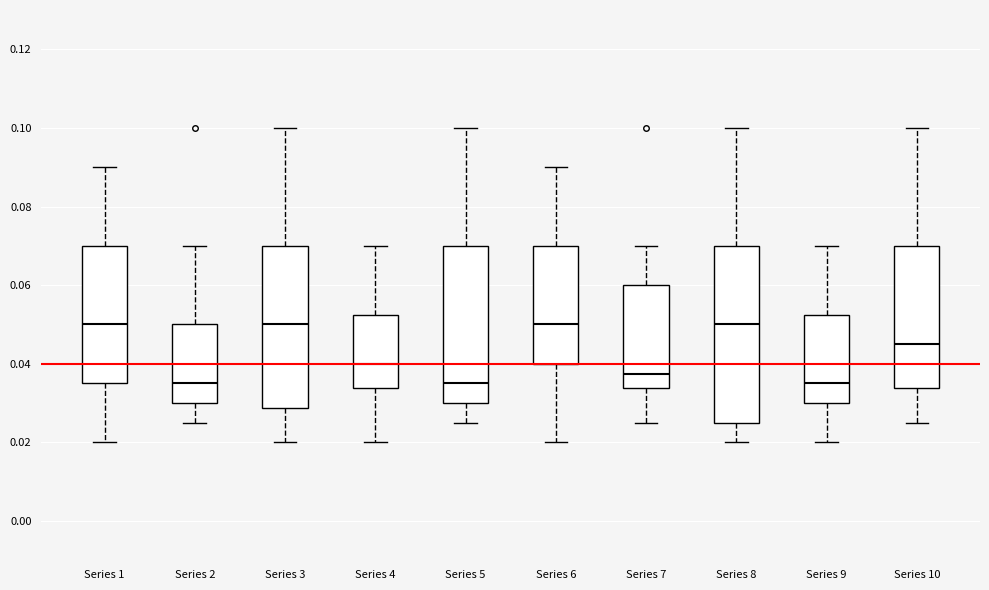

Reading left to right, transcribe this box plot: for each box, give where its median line is, the range the box spans, and where its two whiskers end, as read against the y-axis. The values are not printed on the chart, so give them approximately, as read against the axis.

Series 1: median 0.050, box 0.036 to 0.070, whiskers 0.020 to 0.090
Series 2: median 0.036, box 0.030 to 0.050, whiskers 0.026 to 0.070
Series 3: median 0.050, box 0.028 to 0.070, whiskers 0.020 to 0.100
Series 4: median 0.040, box 0.034 to 0.052, whiskers 0.020 to 0.070
Series 5: median 0.036, box 0.030 to 0.070, whiskers 0.026 to 0.100
Series 6: median 0.050, box 0.040 to 0.070, whiskers 0.020 to 0.090
Series 7: median 0.038, box 0.034 to 0.060, whiskers 0.026 to 0.070
Series 8: median 0.050, box 0.026 to 0.070, whiskers 0.020 to 0.100
Series 9: median 0.036, box 0.030 to 0.052, whiskers 0.020 to 0.070
Series 10: median 0.046, box 0.034 to 0.070, whiskers 0.026 to 0.100